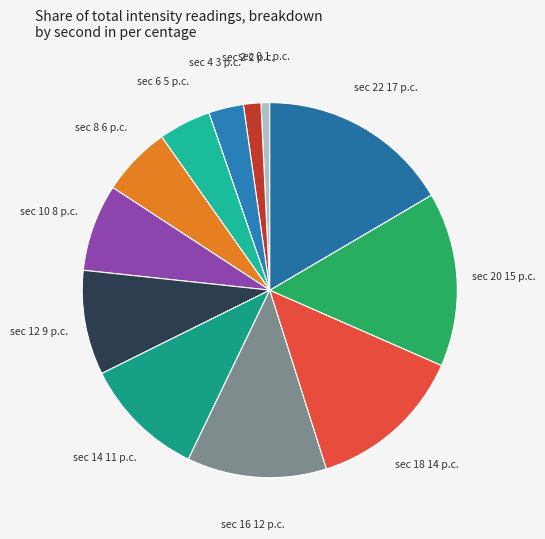

Is the sum of sec 6 and sec 8 greater than half?

No